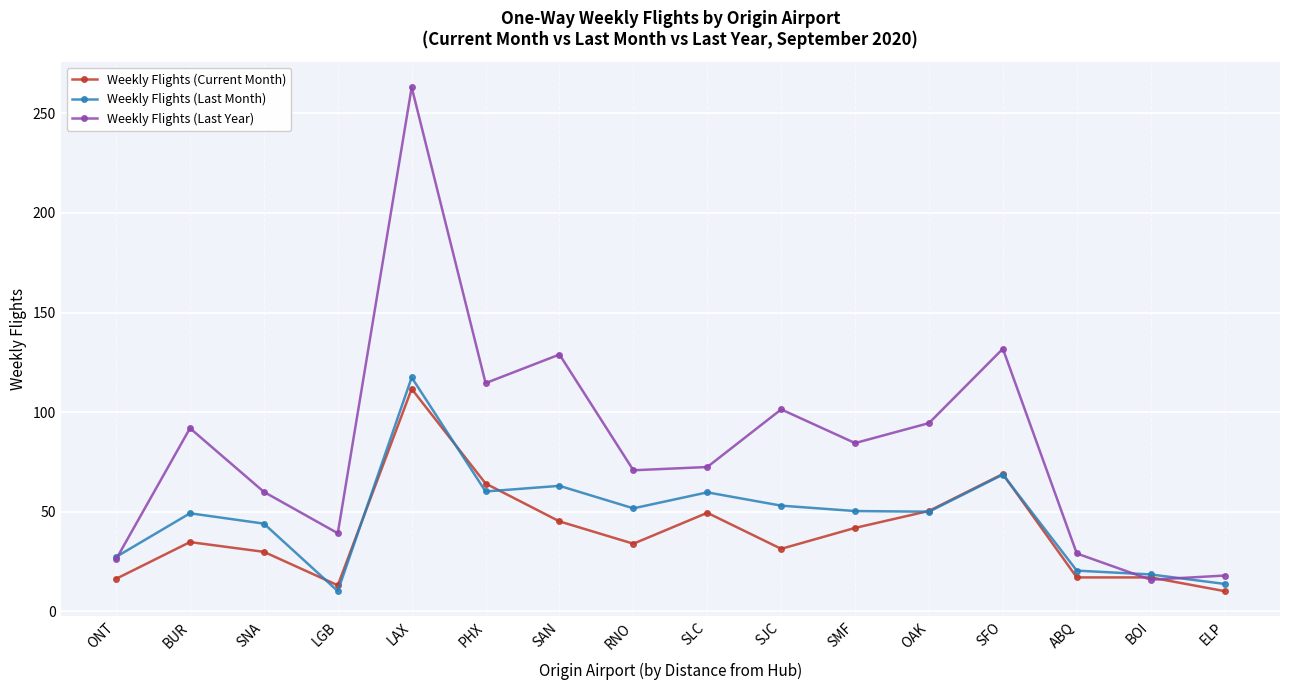

List the series in order of their overall mean, lowest first.

Weekly Flights (Current Month), Weekly Flights (Last Month), Weekly Flights (Last Year)